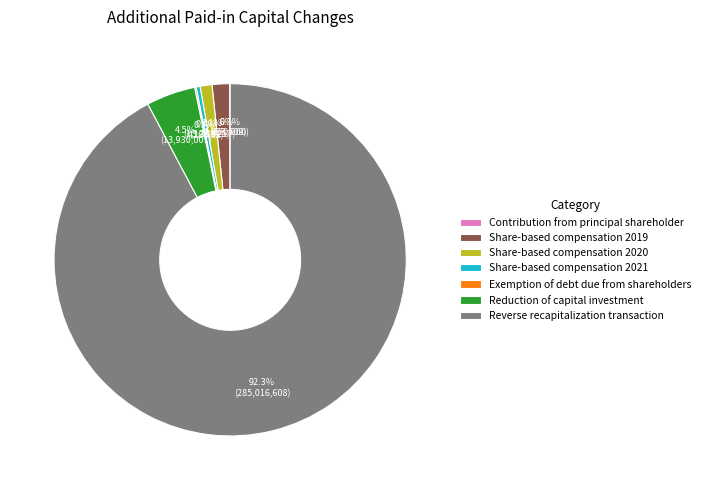

Which has a higher value, Reverse recapitalization transaction or Share-based compensation 2021?

Reverse recapitalization transaction